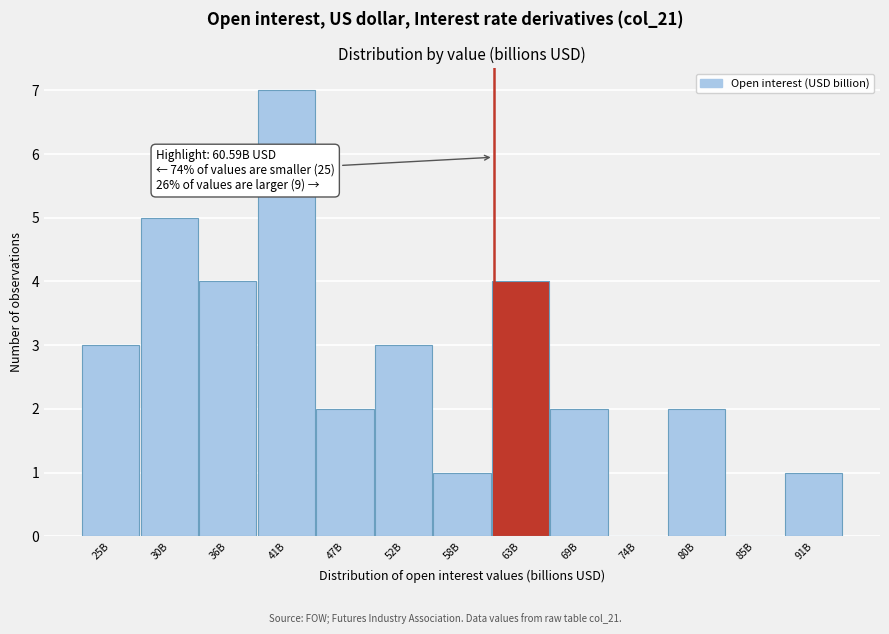

Reading left to right, what are all the values shown in this chart?

25B=3	30B=5	36B=4	41B=7	47B=2	52B=3	58B=1	63B=4	69B=2	74B=0	80B=2	85B=0	91B=1